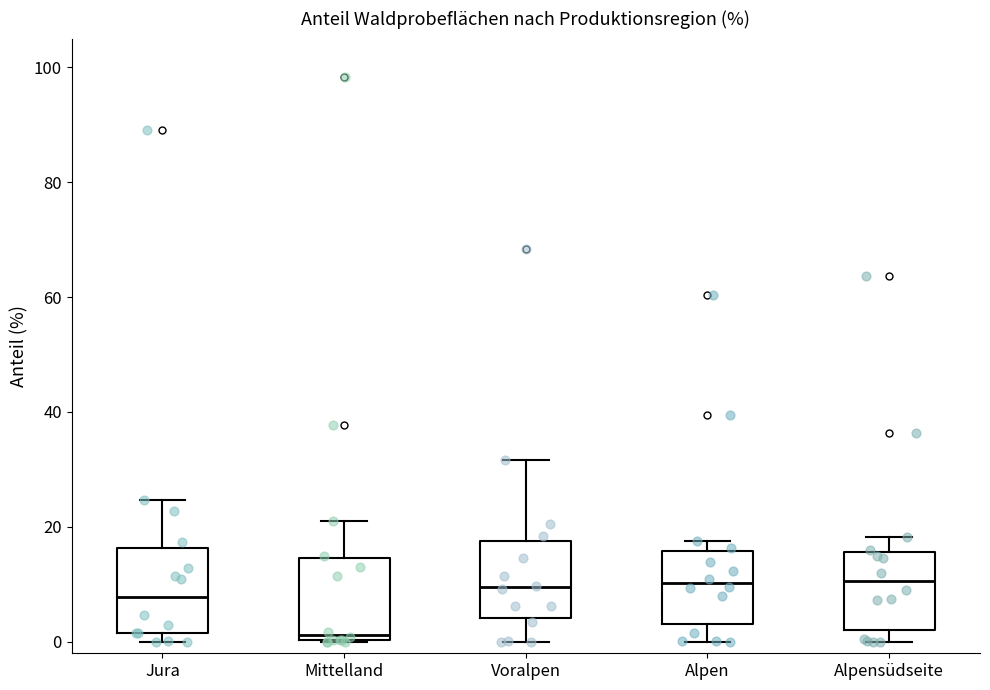

Reading left to right, transcribe this box plot: for each box, give where its median line is, the range the box spans, and where its two whiskers end, as read against the y-axis. The values are not printed on the chart, so give them approximately, as read against the axis.

Jura: median 8, box 2 to 16, whiskers 0 to 24
Mittelland: median 2, box 0 to 14, whiskers 0 to 22
Voralpen: median 10, box 4 to 18, whiskers 0 to 32
Alpen: median 10, box 4 to 16, whiskers 0 to 18
Alpensüdseite: median 10, box 2 to 16, whiskers 0 to 18